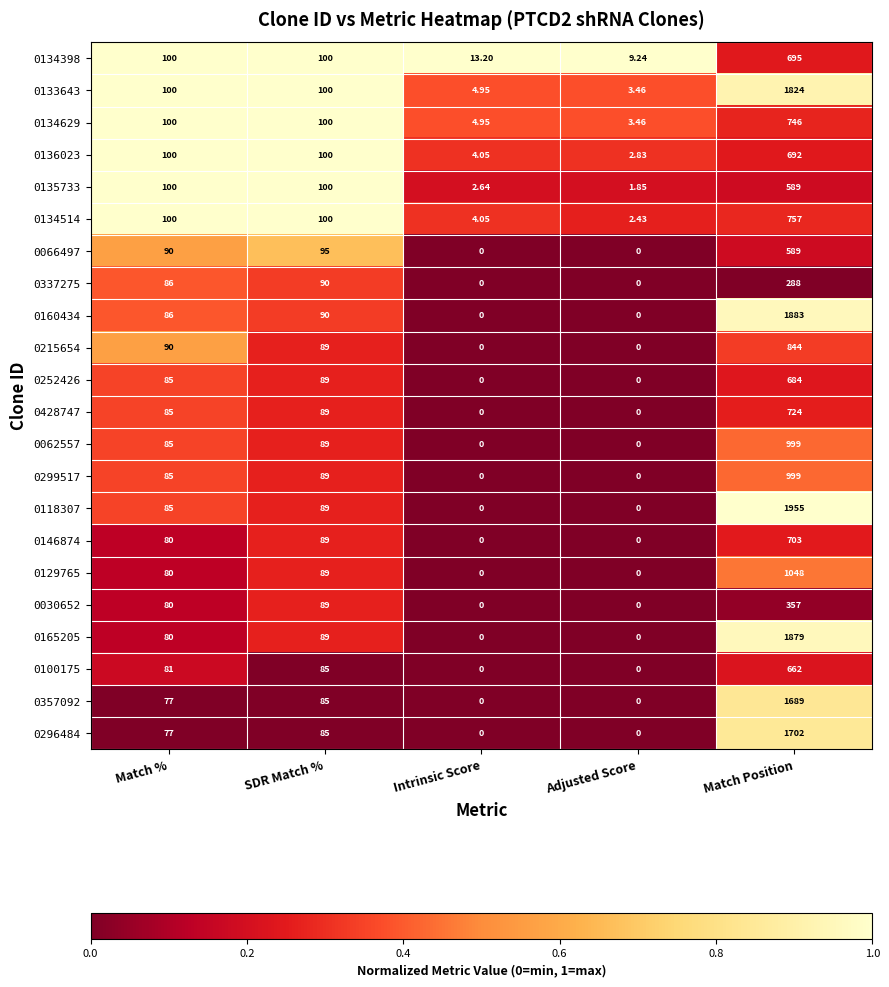

At which label does 0428747 reach its peak?

Match Position